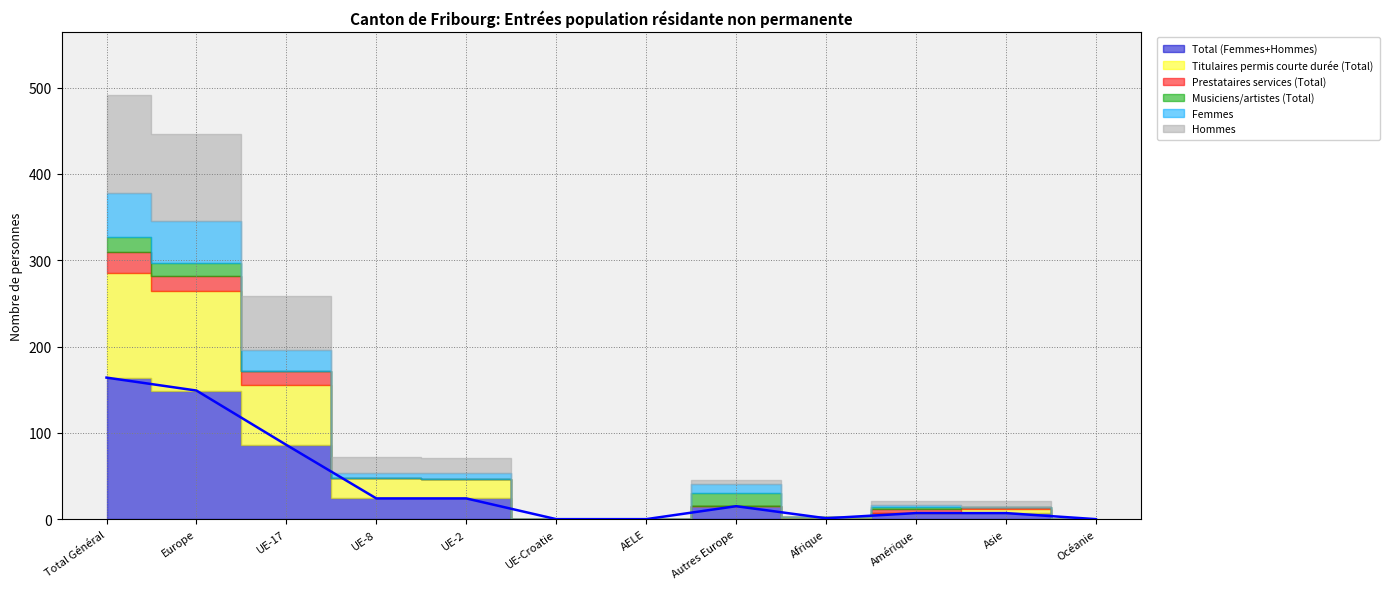

Is it true that Hommes equals 113 at Total Général?

True